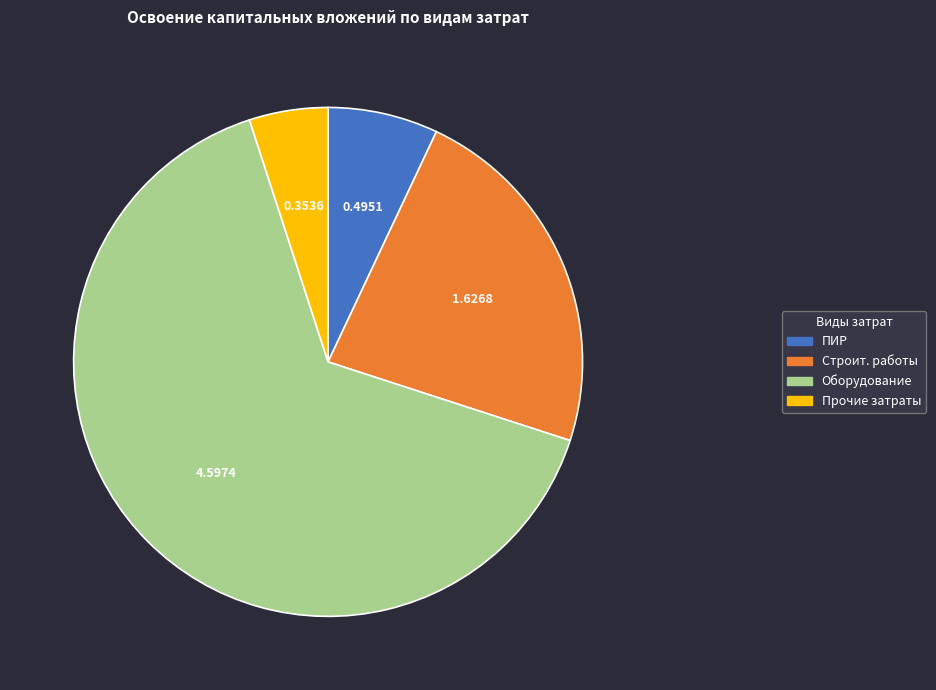

Which slice is the largest?

Оборудование